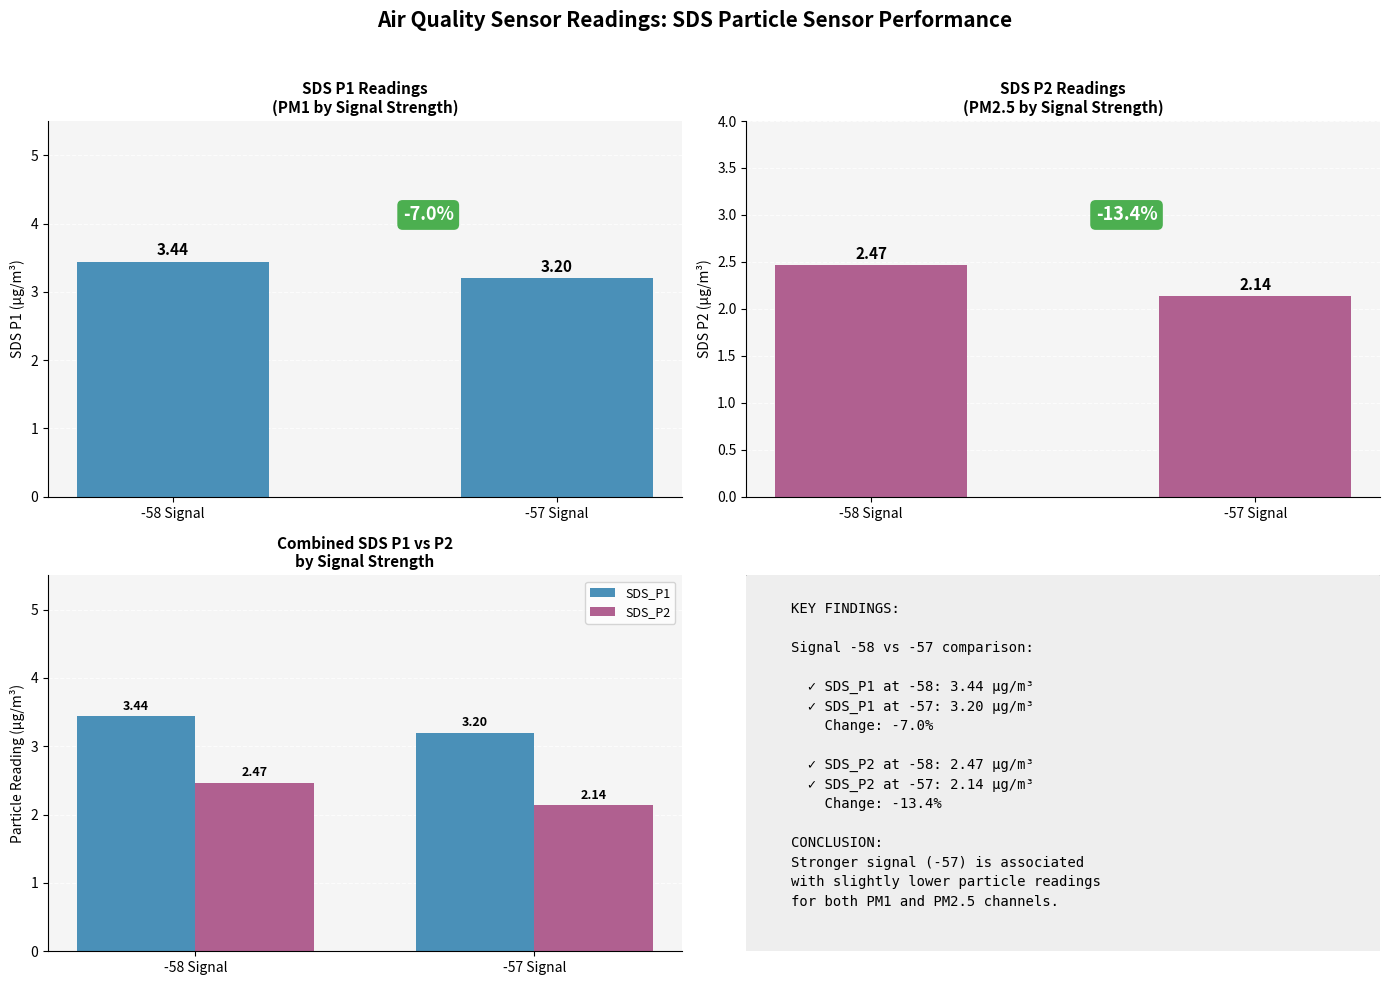

Which series has the largest total across all categories?

SDS_P1